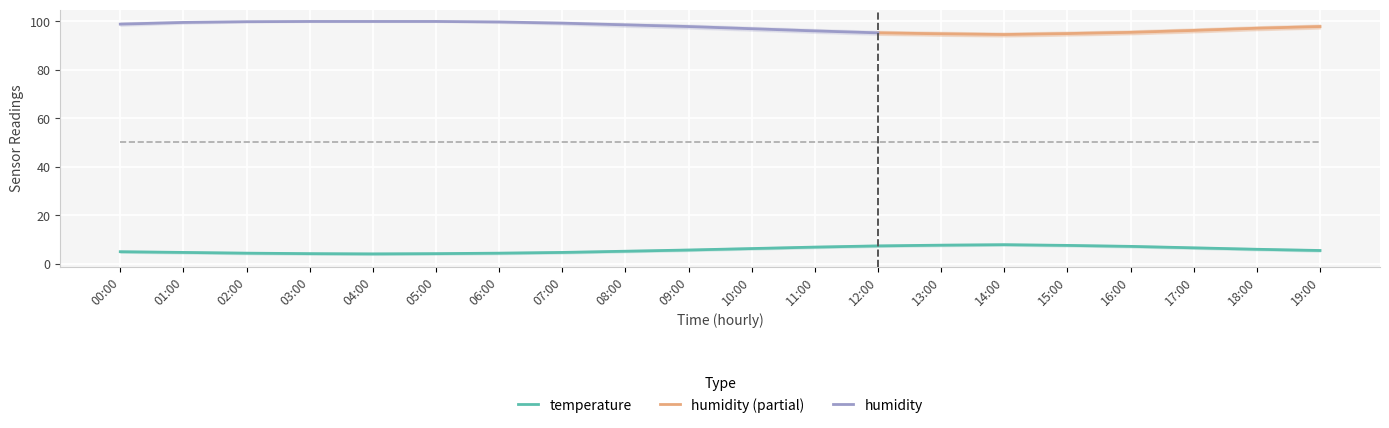

What is the difference between the maximum and minimum values in the humidity_upper series?

4.7